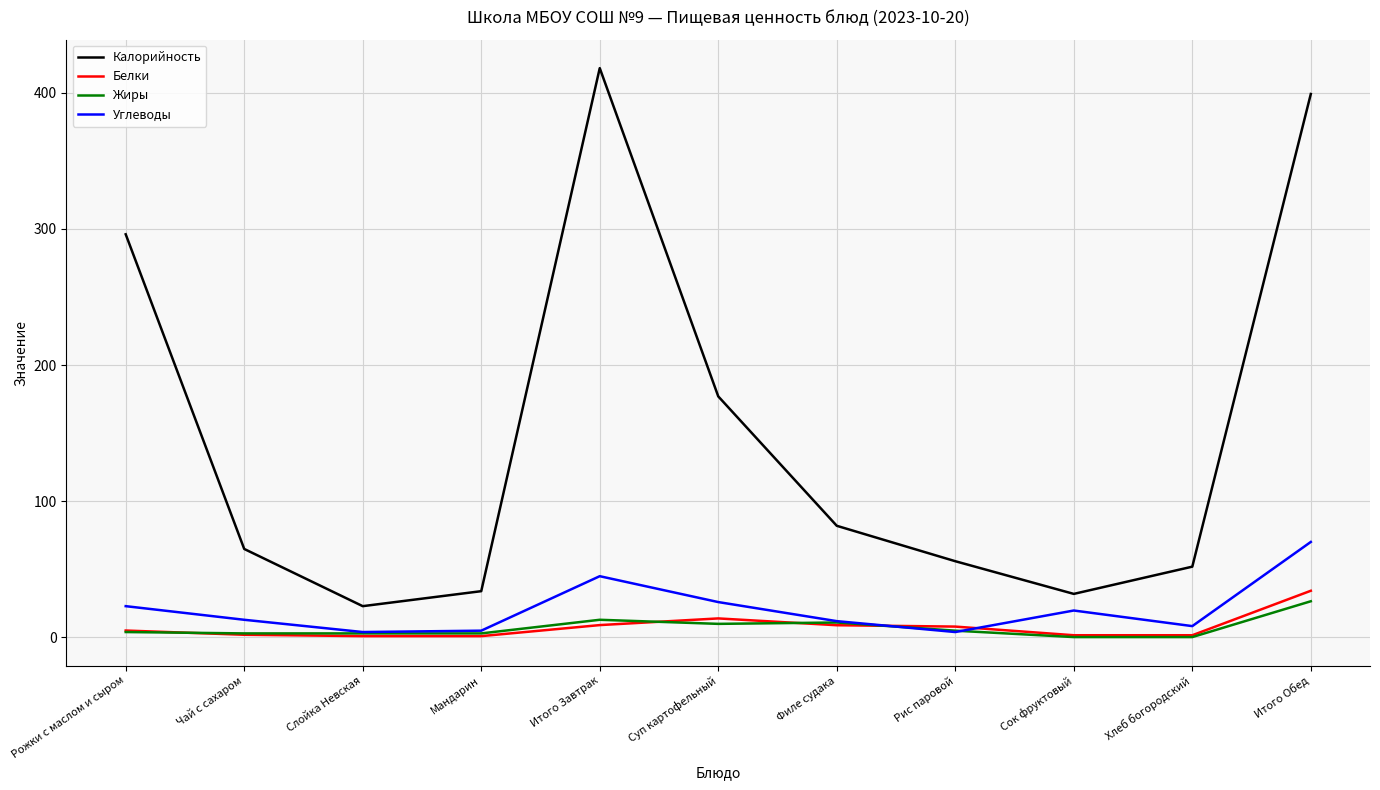

How many interior local peaks does the Углеводы series have?

2